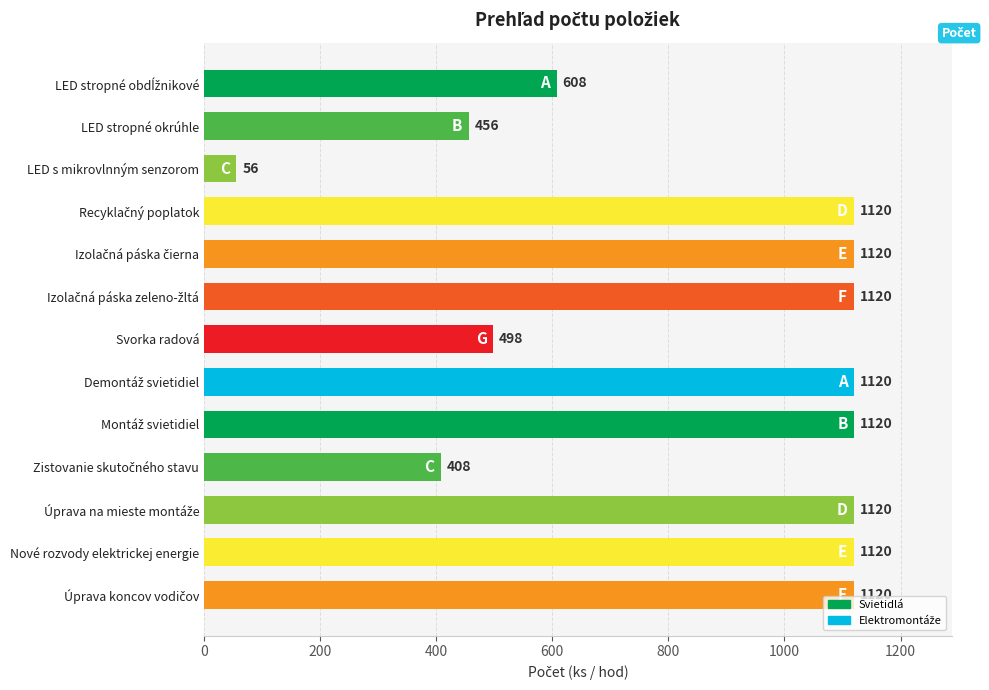

Are the bars grouped side by side (vs. stacked)?

No